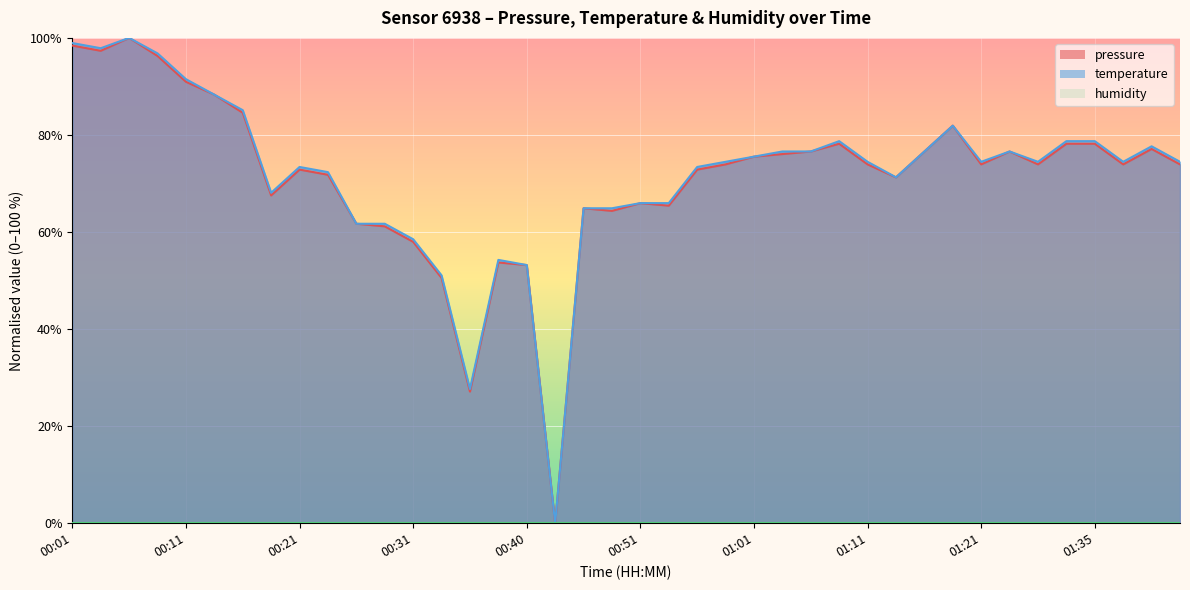

At which category does temperature reach its first local peak?

00:06